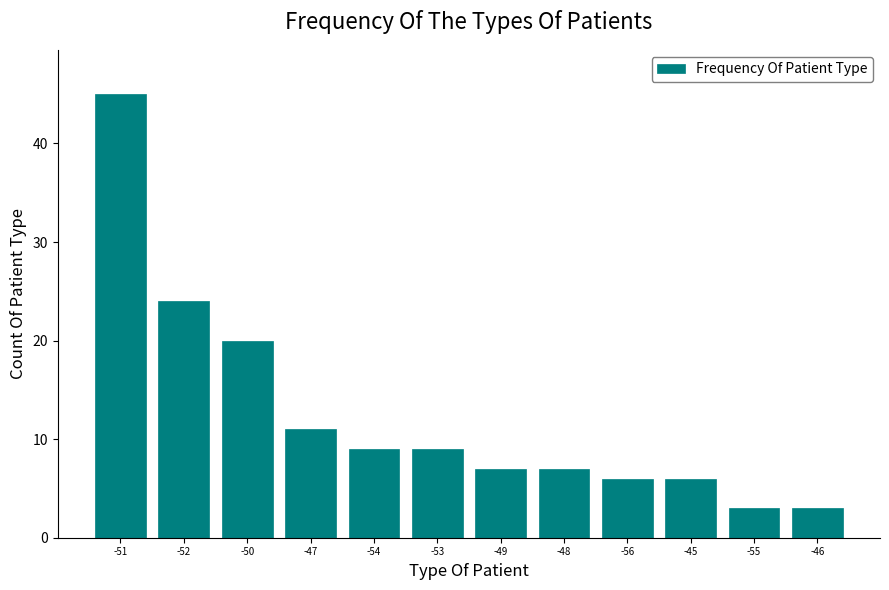

At which label does the data first exceed 9?

-51